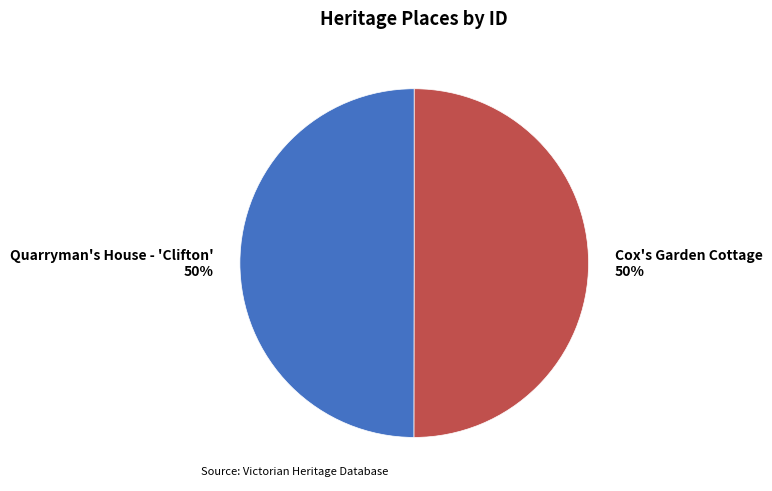

Approximately how many times larger is the value at Quarryman's House - 'Clifton' compared to Cox's Garden Cottage?

1.0